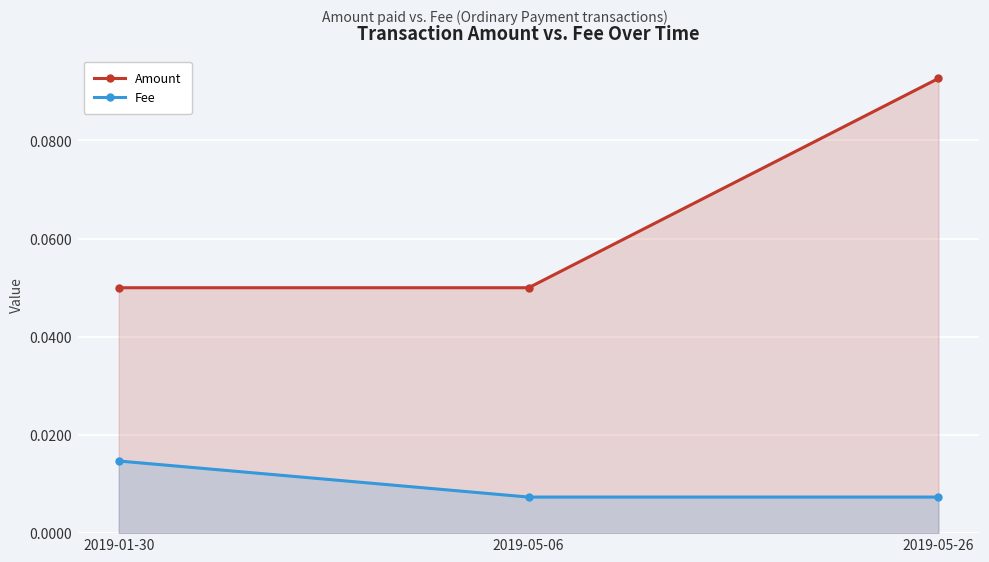

What is the label of the 2nd point from the right?

2019-05-06